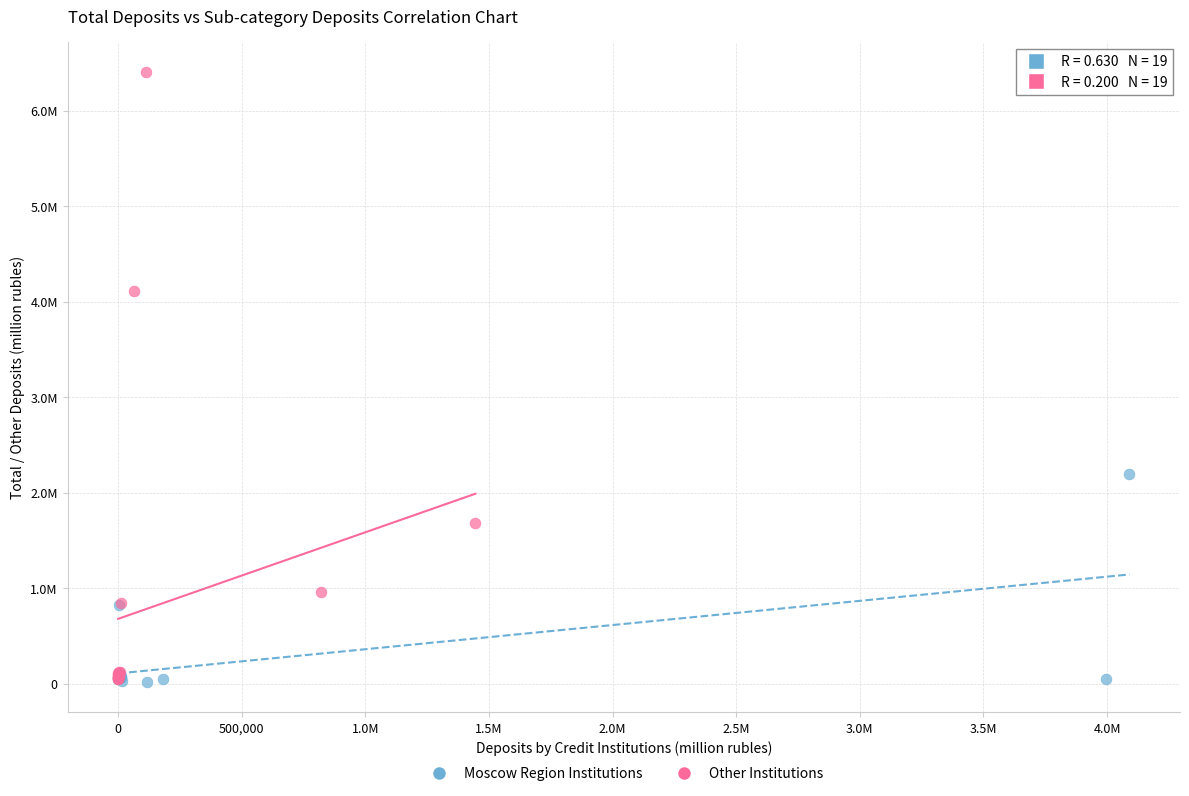

What are all the series names shown in the legend?

Moscow Region Institutions, Other Institutions